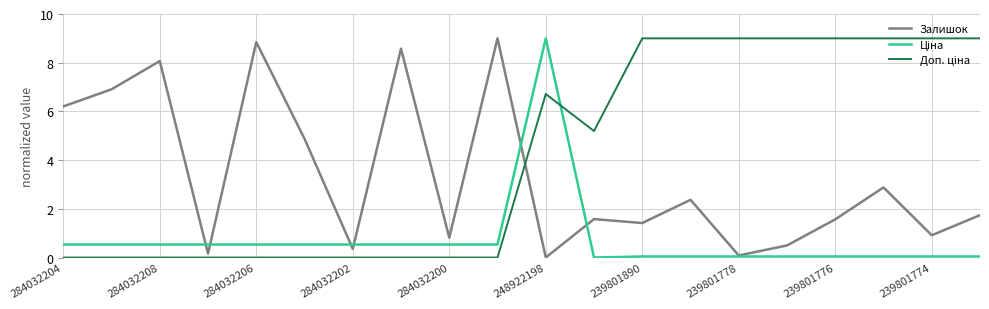

What is the maximum value shown in the chart?

9.0